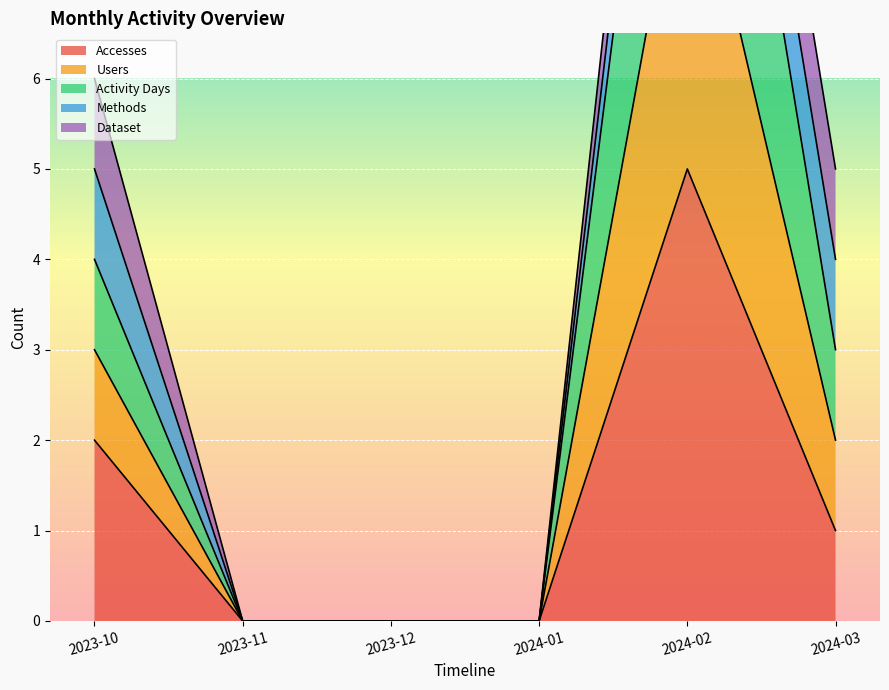

What is the highest value of the Users series?

13